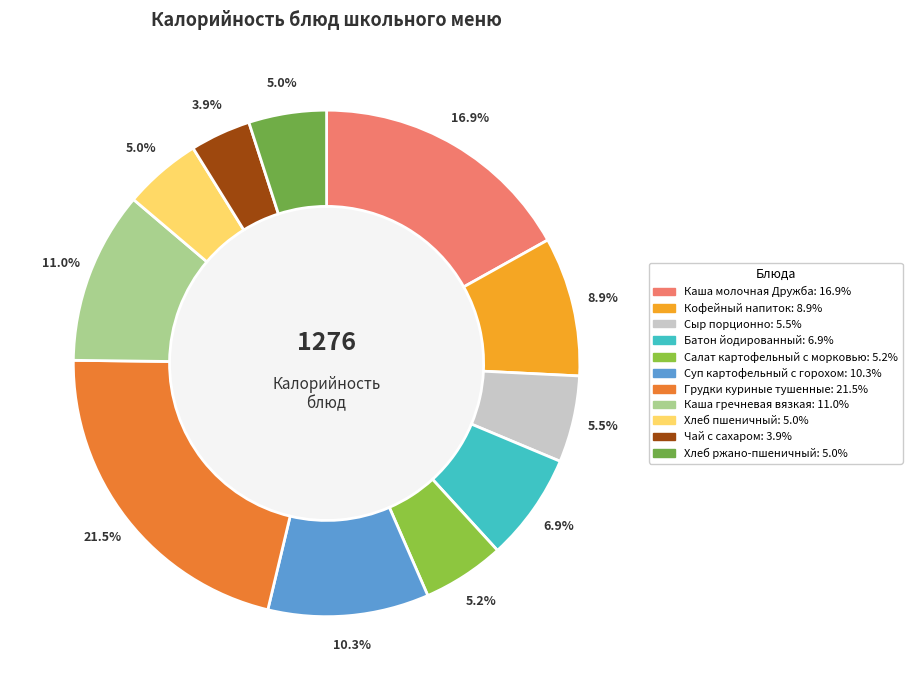

Is there any slice that represents more than half of the pie?

No